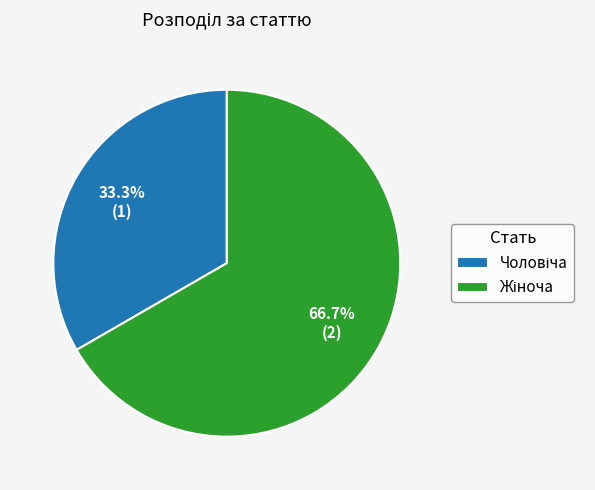

Does any single category account for the majority?

Yes